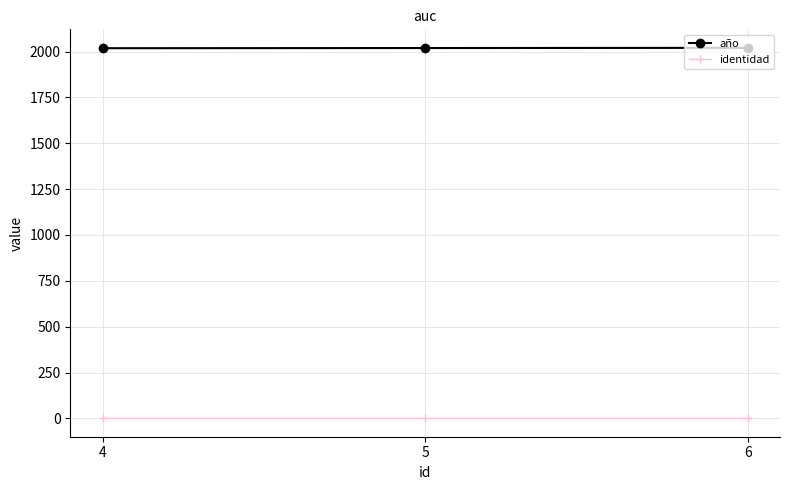

The value of año at 6 is 890. True or false?

False